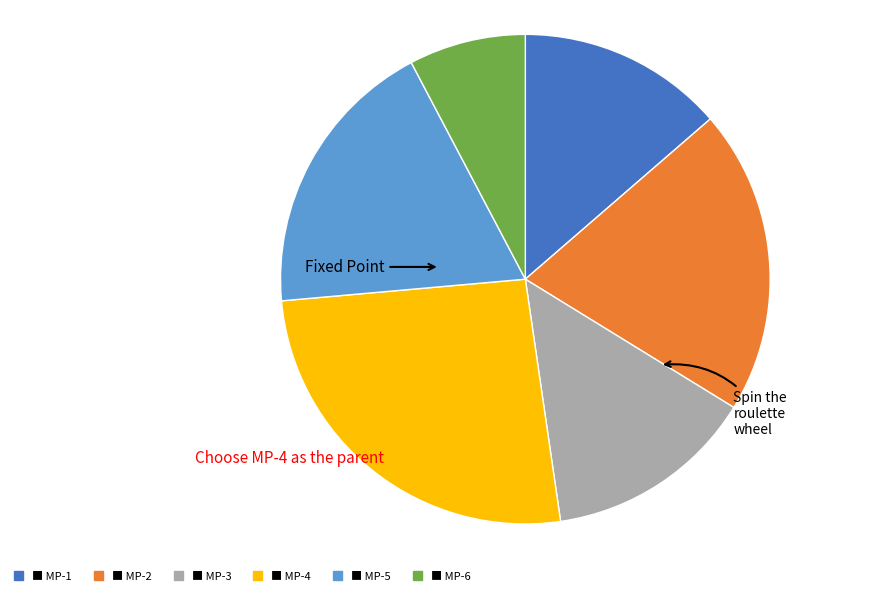

Is there any slice that represents more than half of the pie?

No